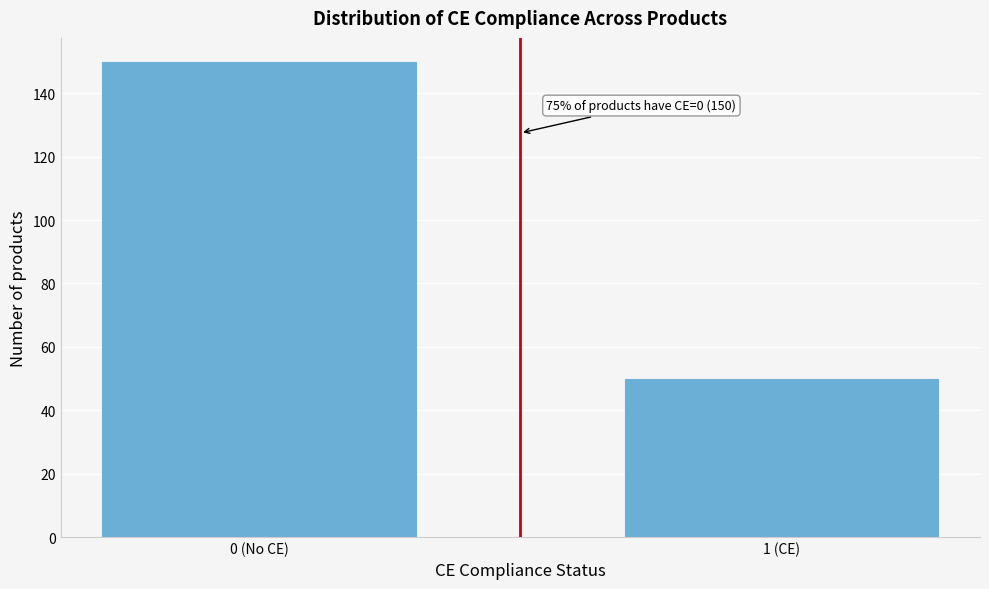

Reading left to right, transcribe all the data shown in this chart.

150	50